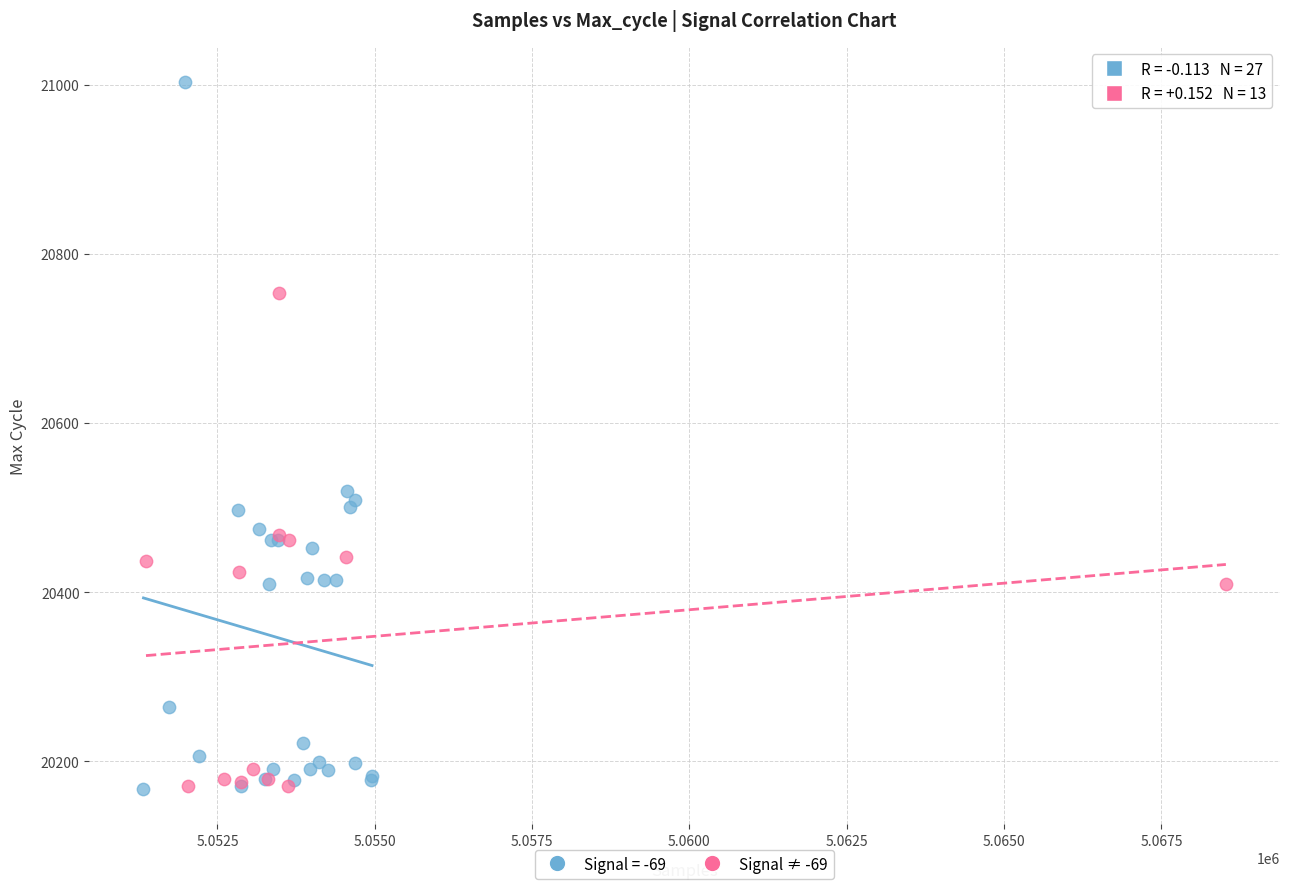

Which series reaches the maximum Y coordinate?

Signal = -69